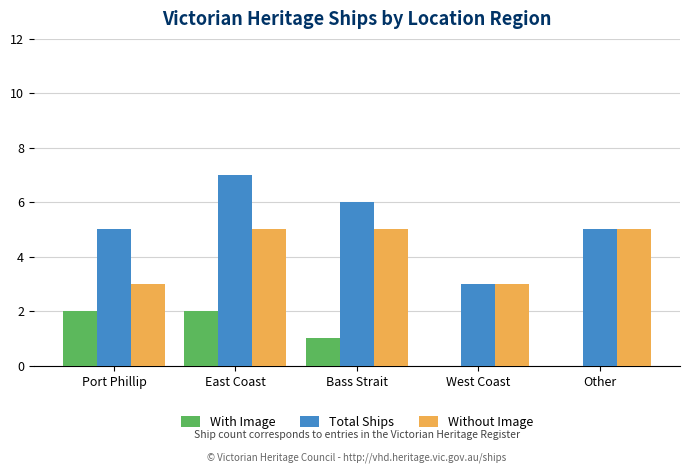

What is the maximum value for Without Image?

5